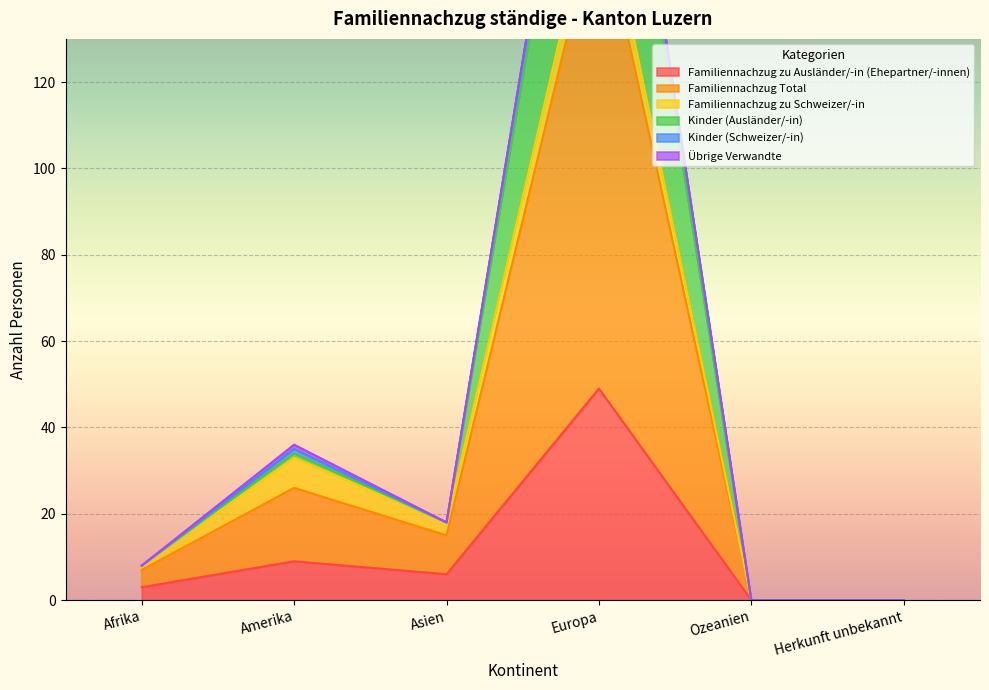

What is the sum of the Familiennachzug zu Ausländer/-in (Ehepartner/-innen) values at Amerika and Ozeanien?

9